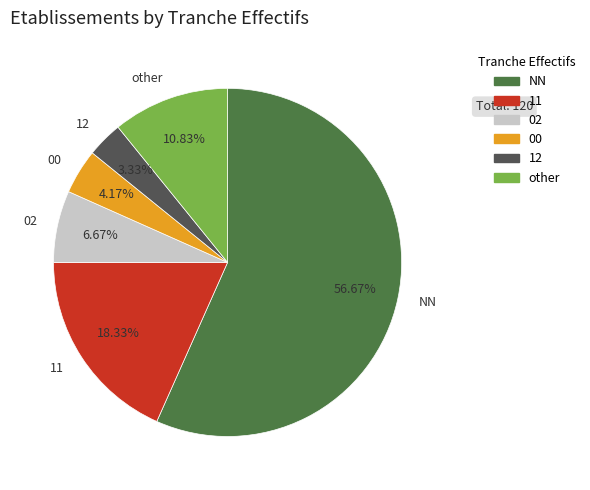

Is there a majority slice in this chart?

Yes